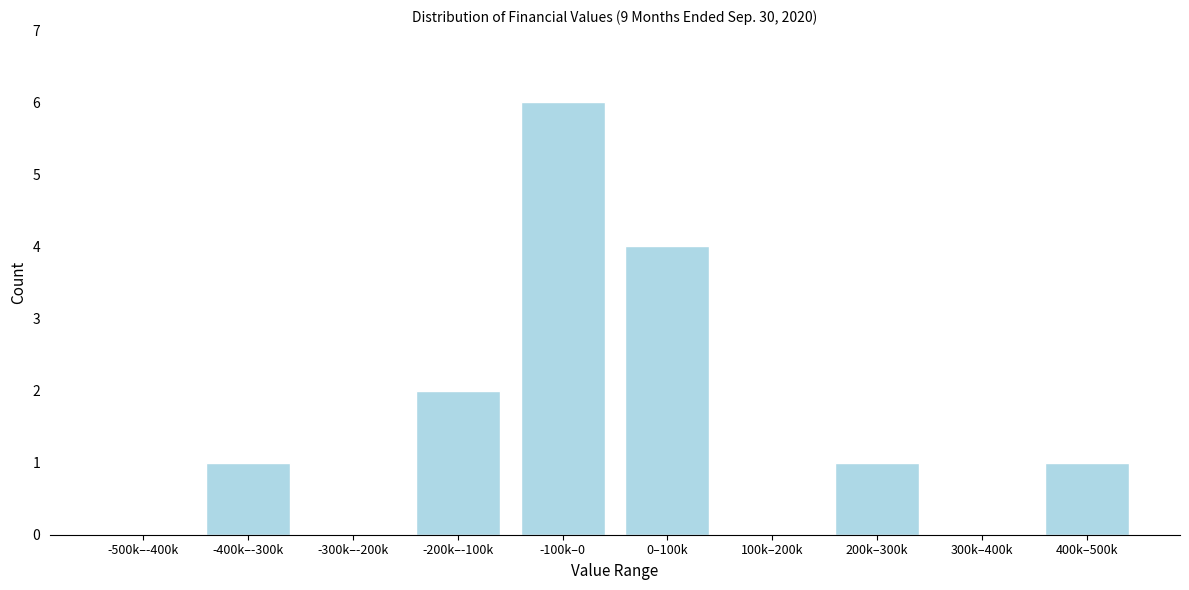

Reading right to left, transcribe all the data shown in this chart.

400k–500k=1	300k–400k=0	200k–300k=1	100k–200k=0	0–100k=4	-100k–0=6	-200k–-100k=2	-300k–-200k=0	-400k–-300k=1	-500k–-400k=0